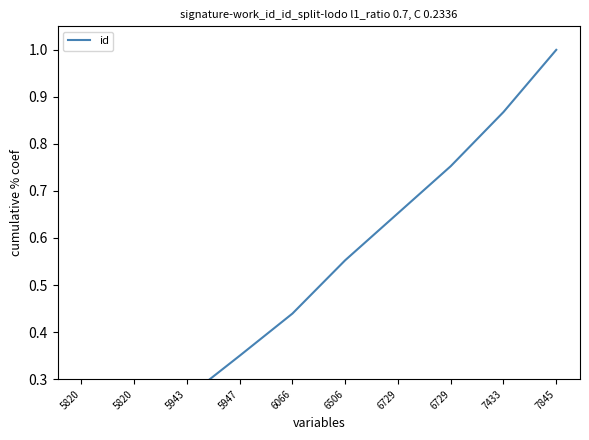

Which label corresponds to the smallest value in the chart?

5820